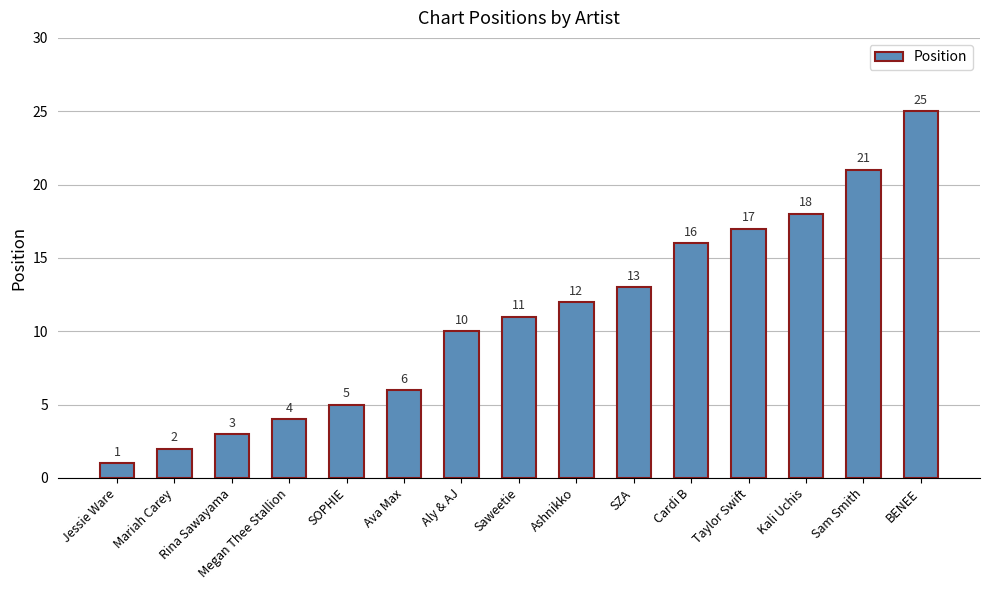

How many categories are shown in the chart?

15